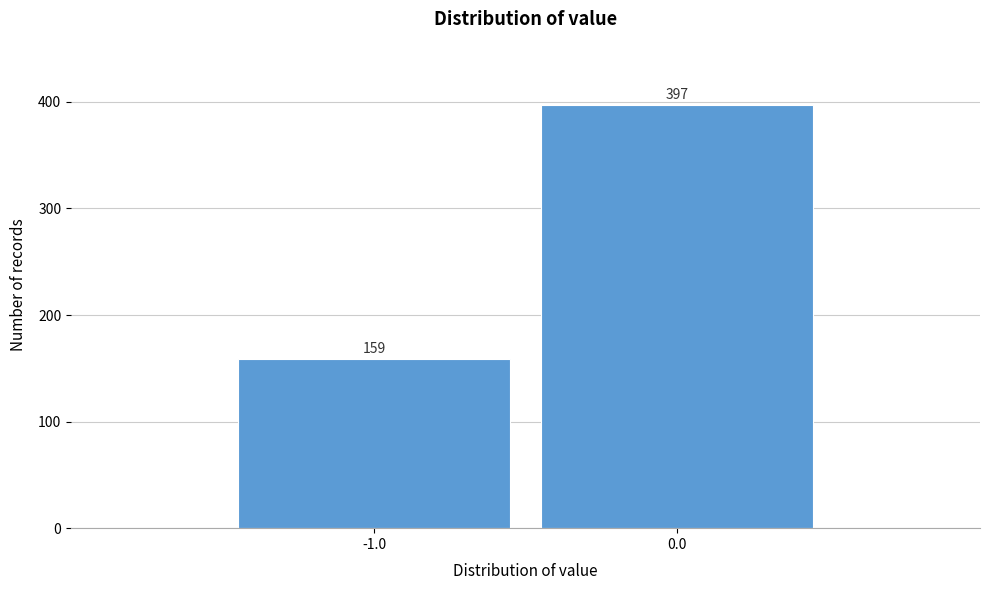

Reading right to left, what are all the values shown in this chart?

397	159